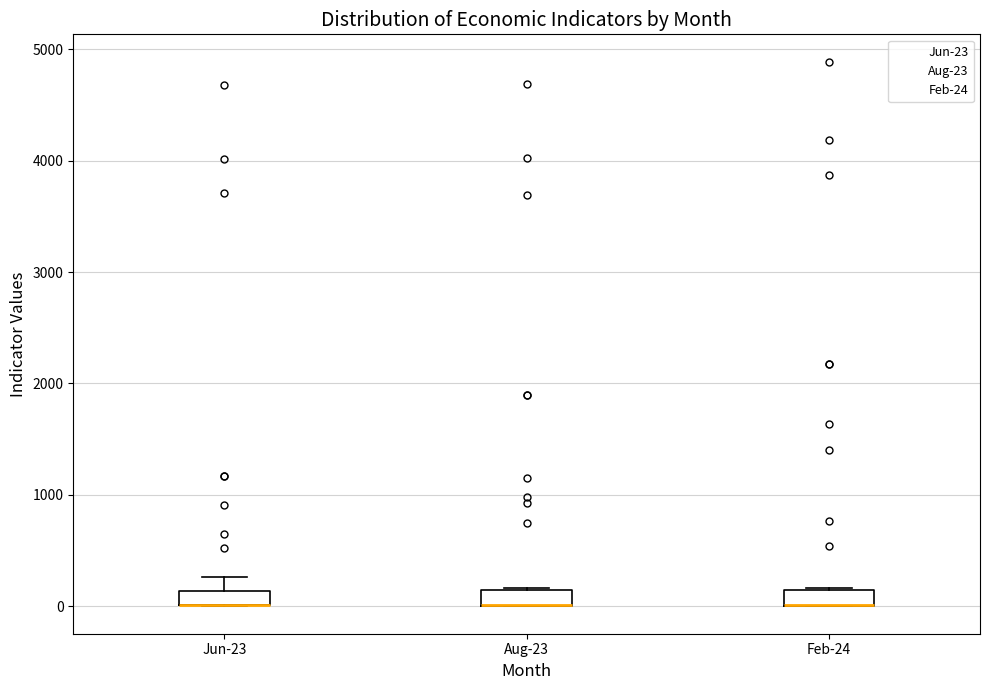

Where is the upper edge of the box for Aug-23 on the y-axis? The values are not printed on the chart, so give them approximately, as read against the axis.

100